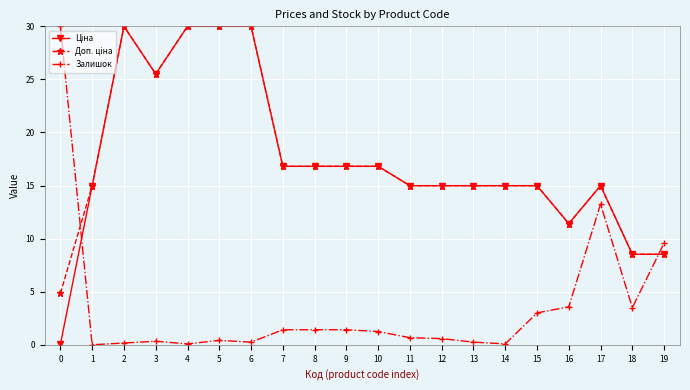

True or false: Залишок has more than 2 interior local peaks.

True